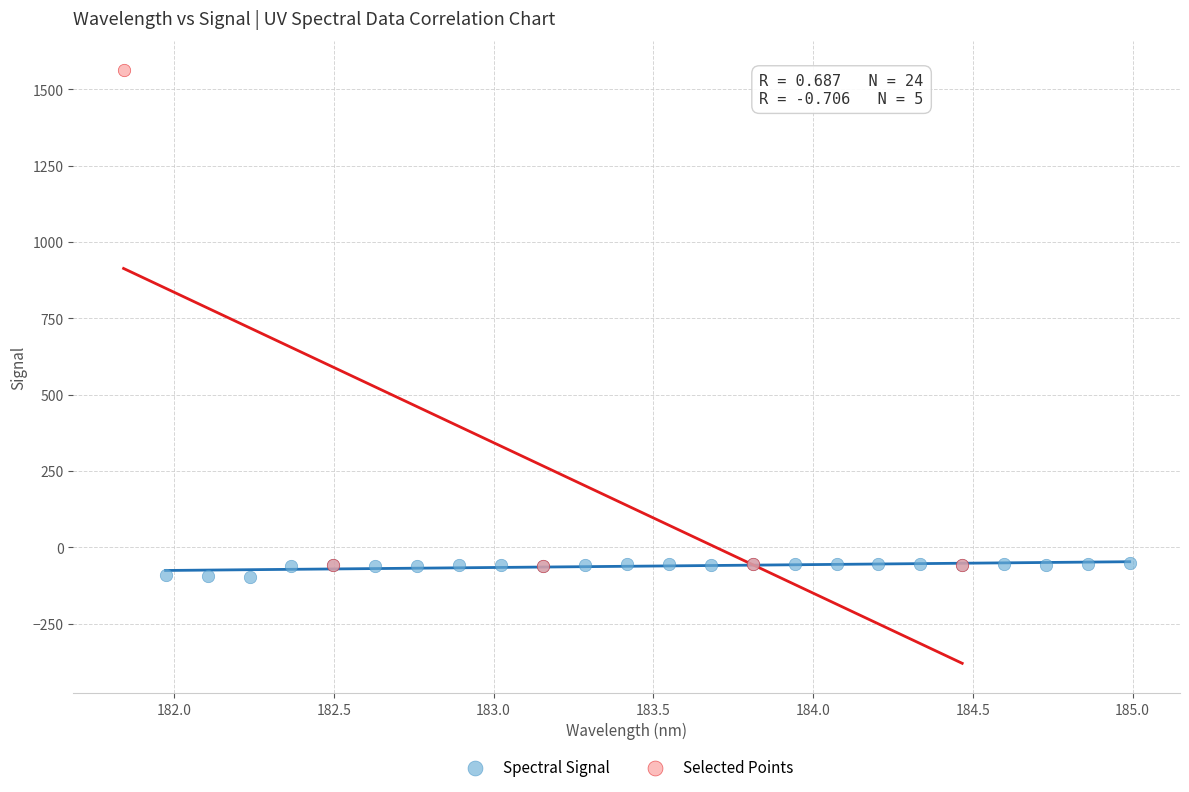

Which series has the largest Y range (max minus min)?

Selected Points